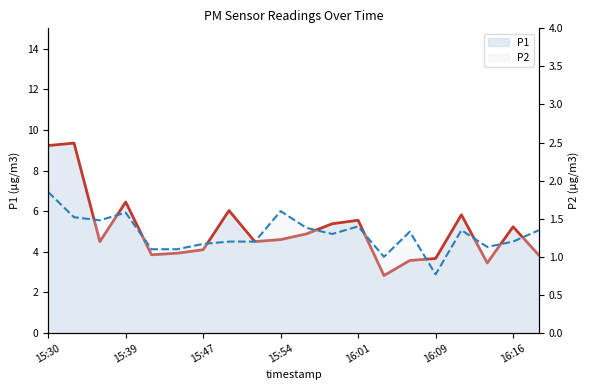

True or false: P1 and P2 intersect in this chart.

False